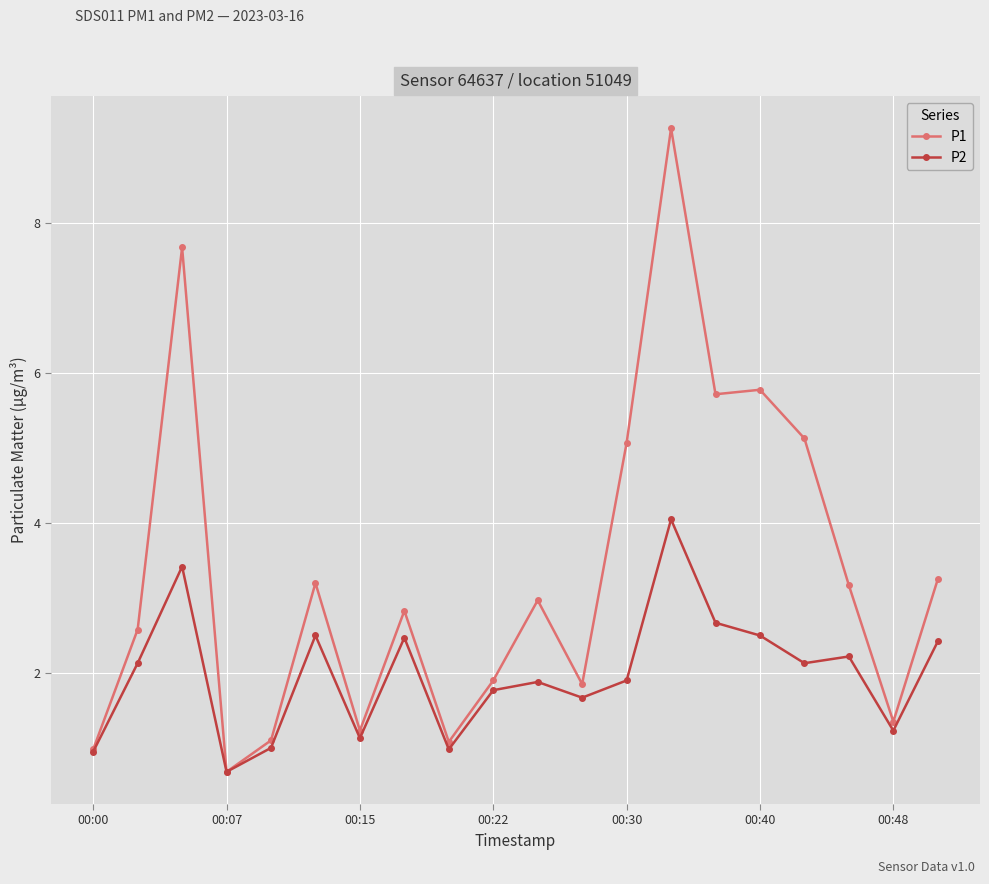

True or false: P1 has more than 1 points higher than both neighbors.

True